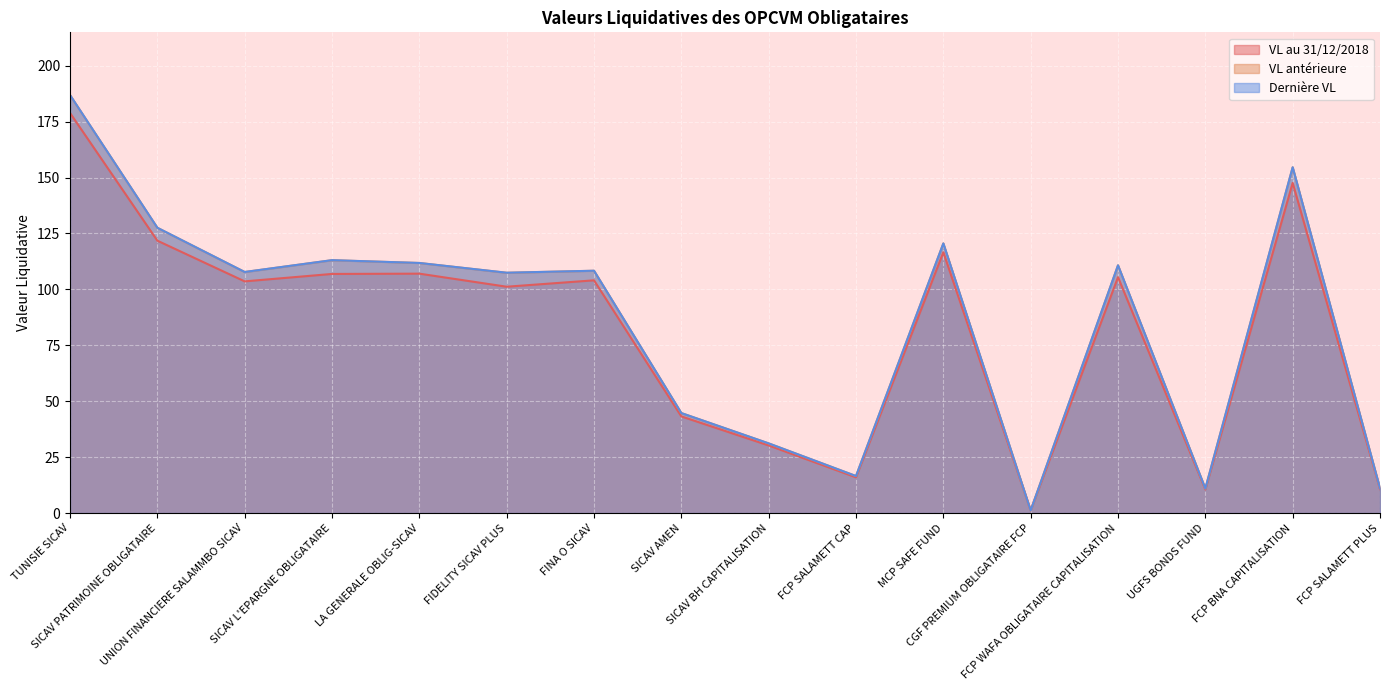

True or false: VL antérieure and Dernière VL cross at least once.

False